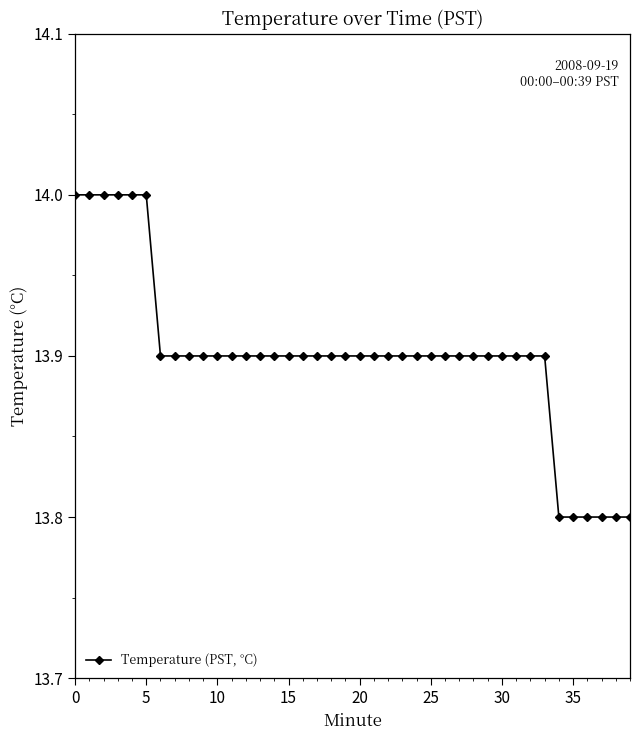

What is the difference between the maximum and minimum values?

0.2